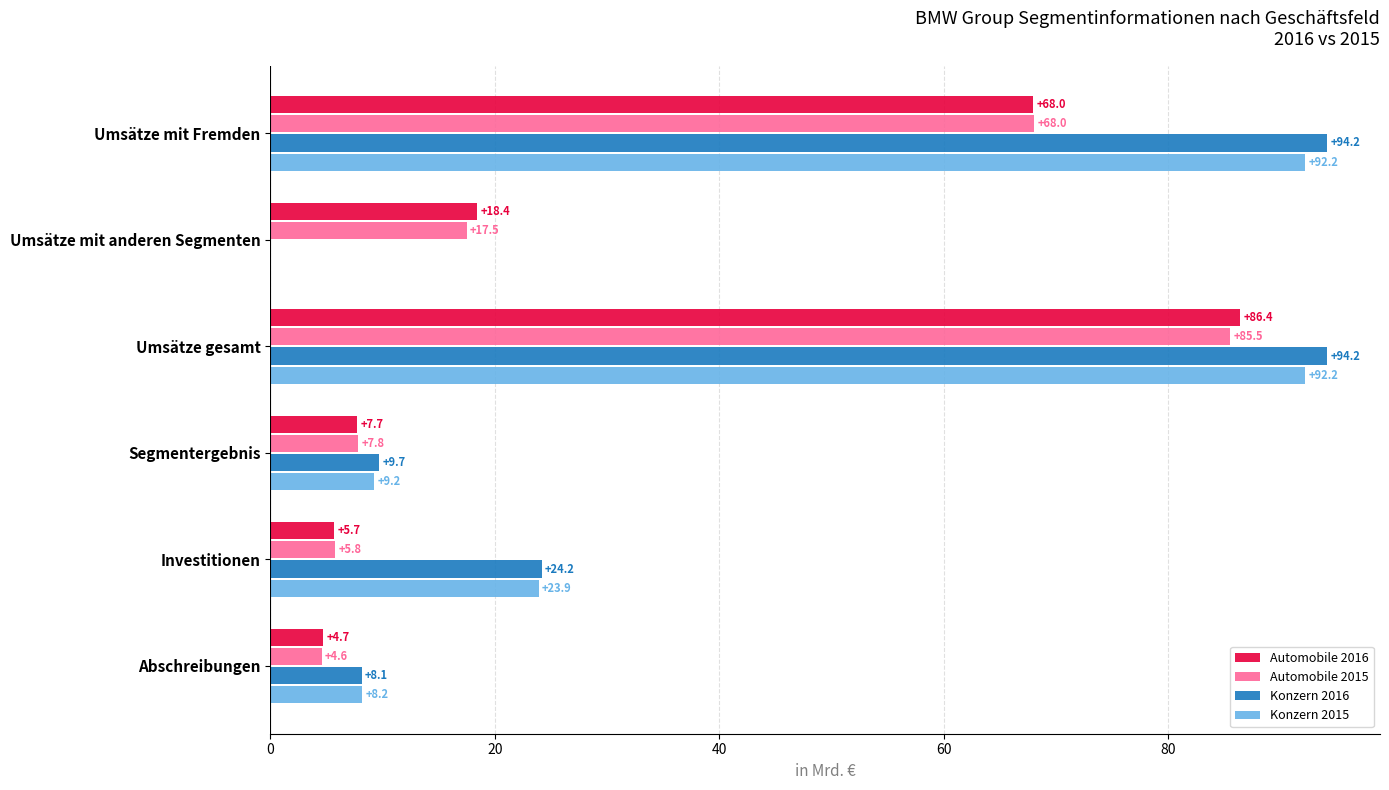

What are all the series names shown in the legend?

Automobile 2016, Automobile 2015, Konzern 2016, Konzern 2015